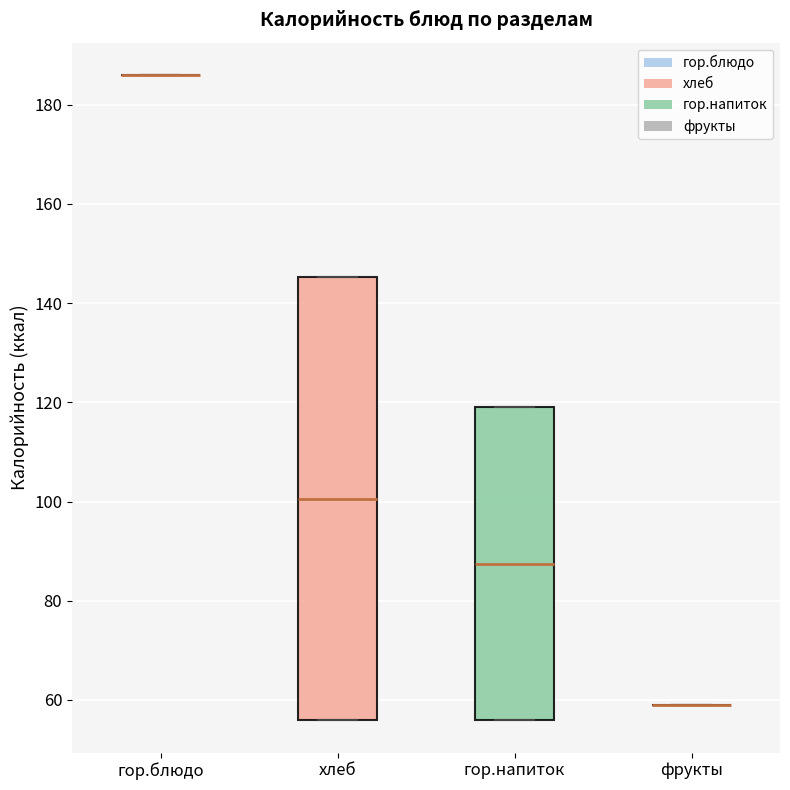

Which box is the tallest, from its lower edge to its upper edge?

хлеб